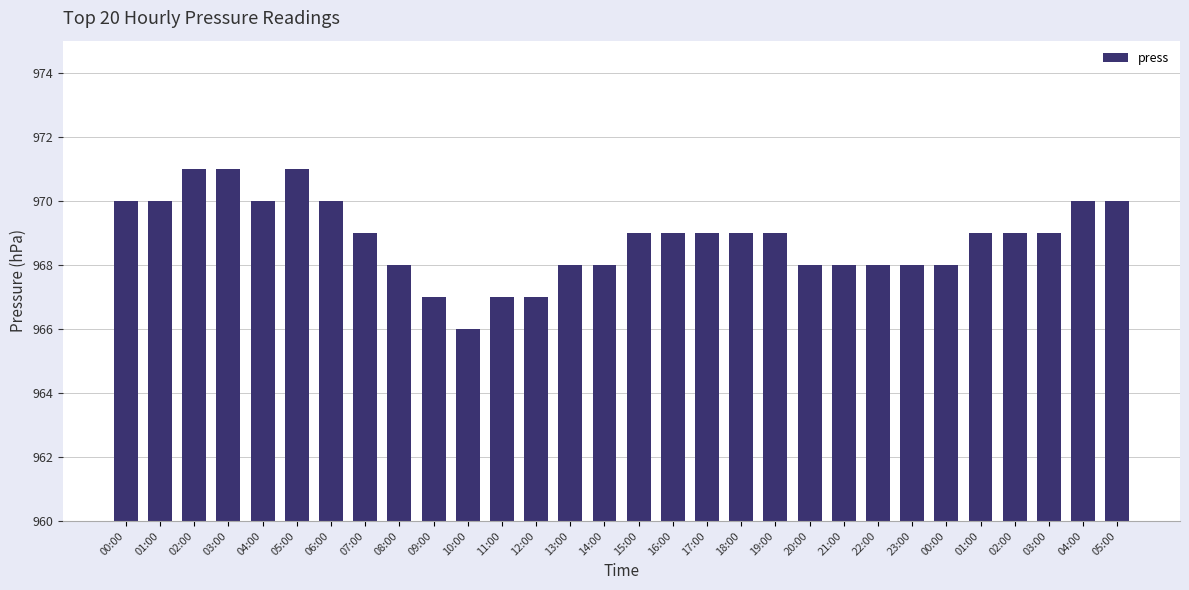

Does the chart contain any negative values?

No